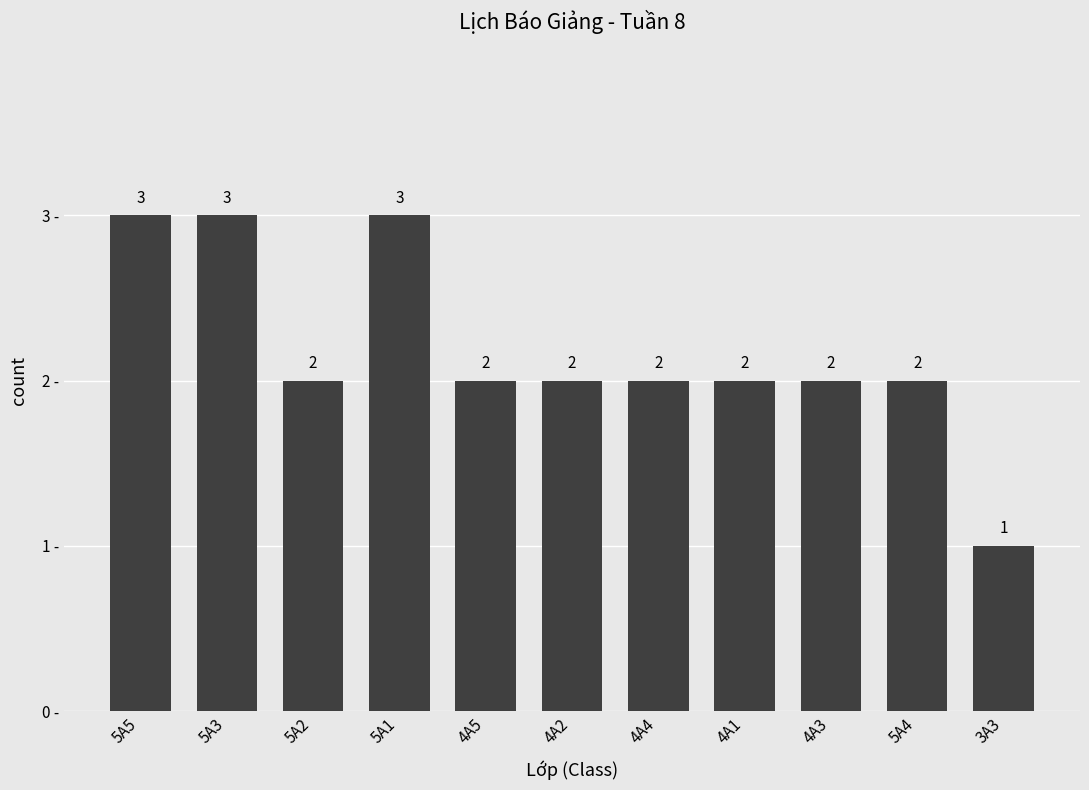

The chart shows a value of 2 at 4A1. True or false?

True